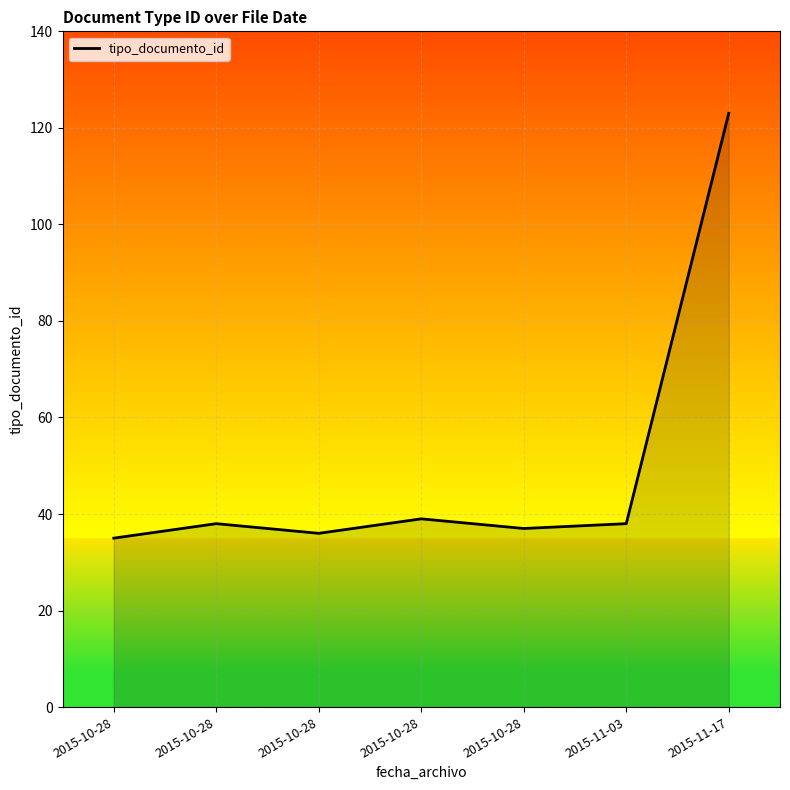

What is the sum of all values?

346